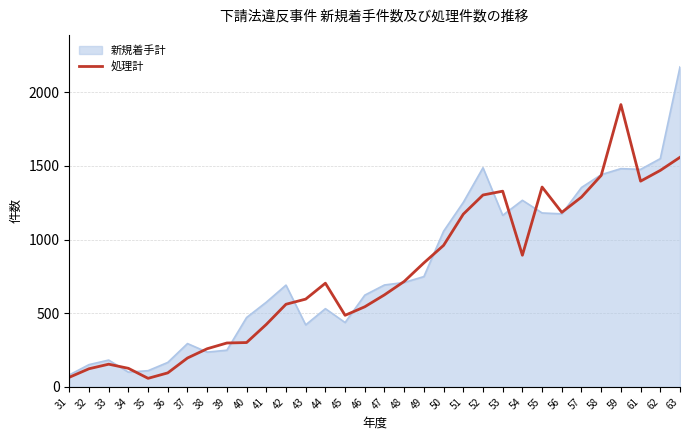

What is the greatest value displayed?

2173